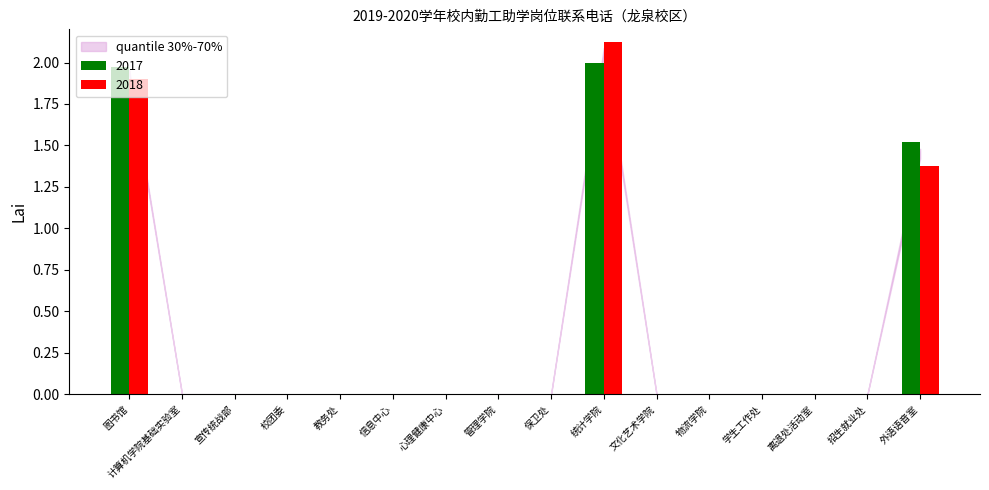

At which category does the chart reach its peak across all series?

统计学院